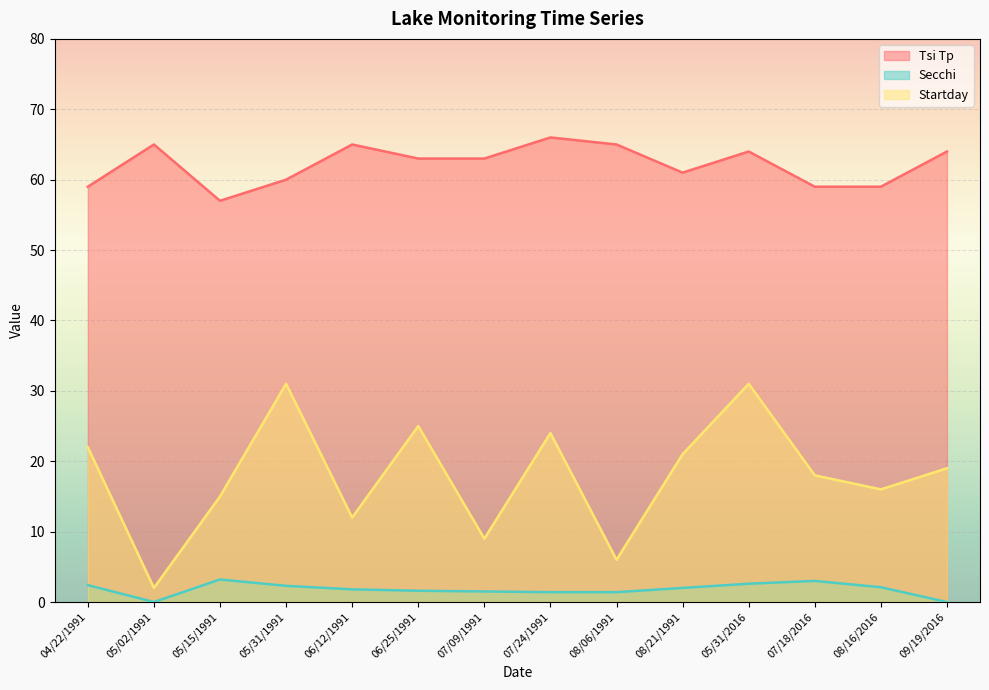

True or false: Secchi has a value of 1.5 at 07/09/1991.

True